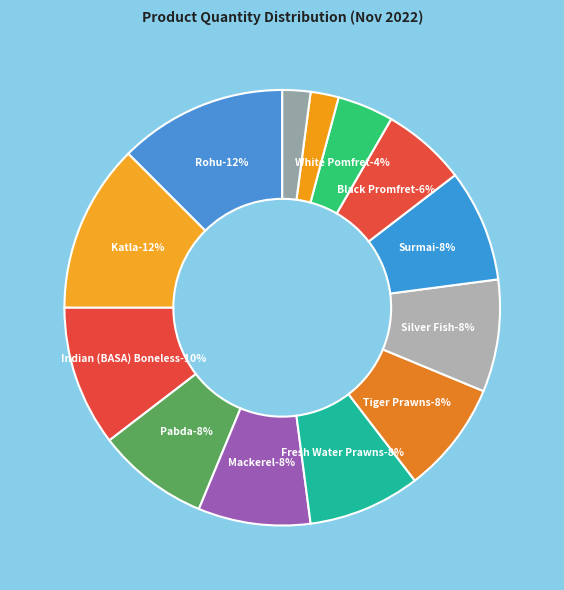

True or false: Black Promfret accounts for 6% of the total.

True